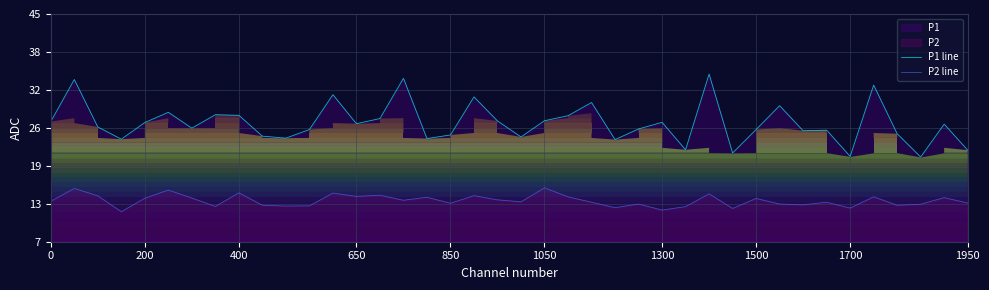

Rank the series at 11 from lowest to highest value.

P2 line, P1 line